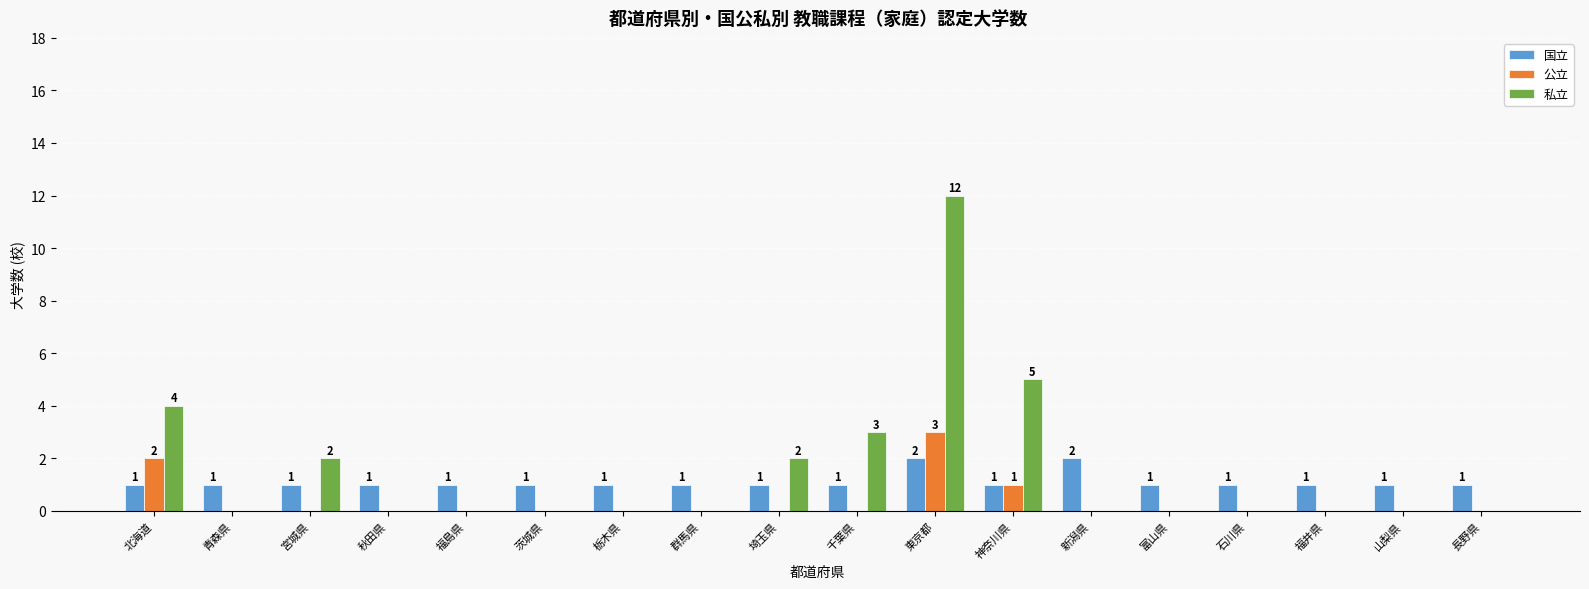

How many data points does each series have?

18